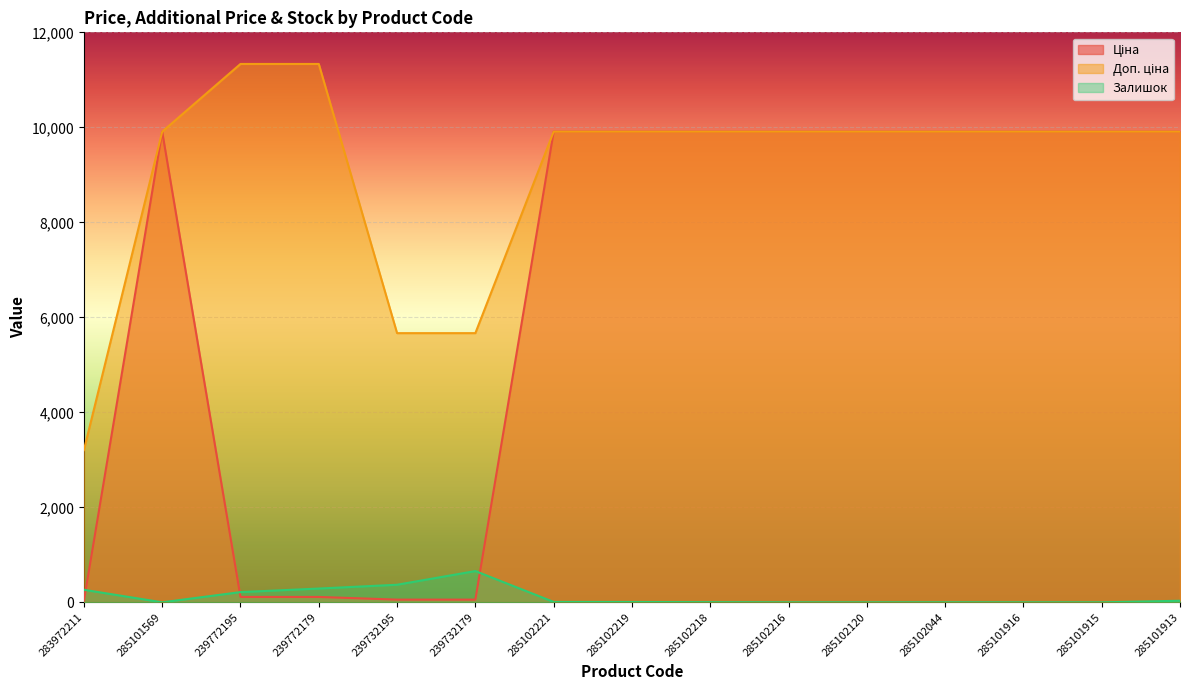

What position from the left is 285102044?

12